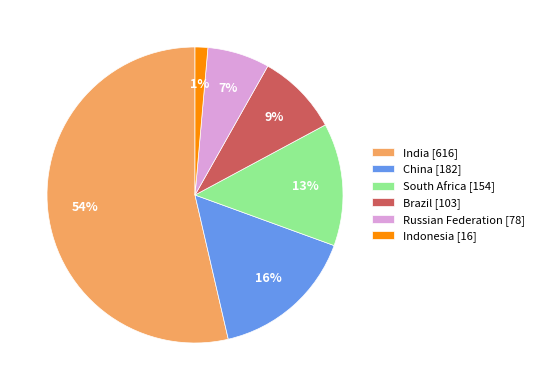

True or false: Brazil accounts for 9% of the total.

True